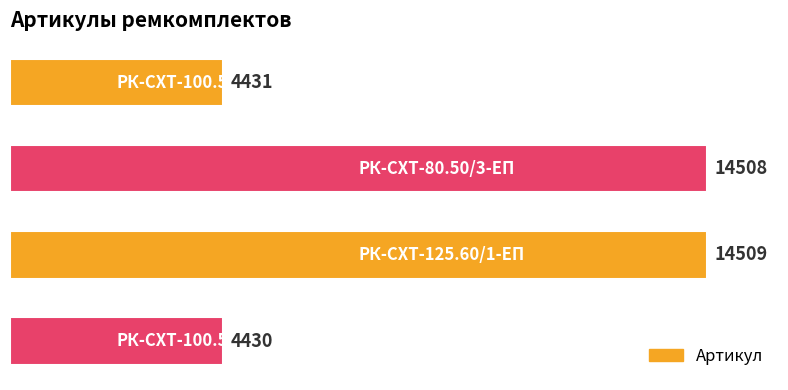

Reading top to bottom, transcribe all the data shown in this chart.

4431	14508	14509	4430